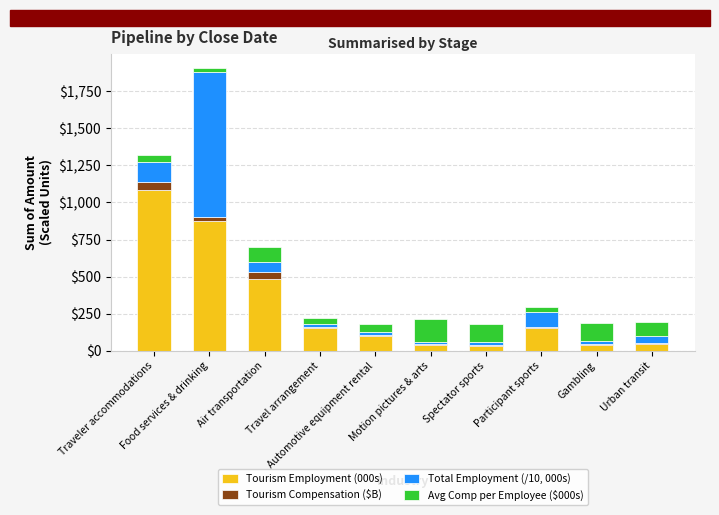

What is the maximum value for Tourism Employment (000s)?

1083.0